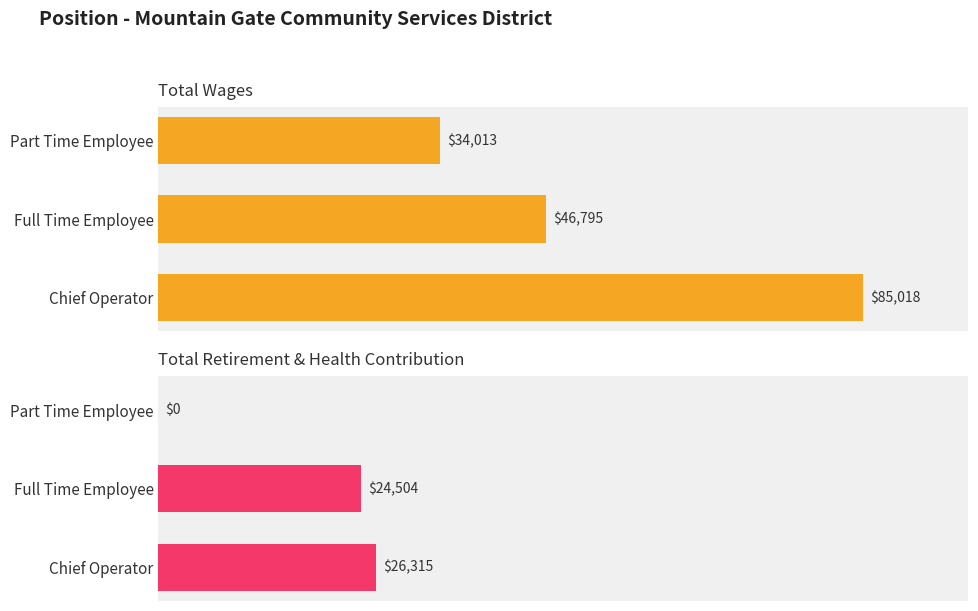

What is the difference between the second highest and minimum values in the Total Retirement & Health Contribution series?

24504